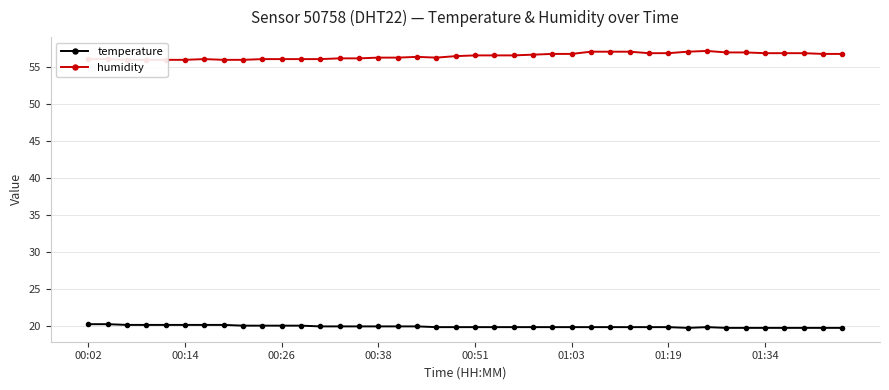

What is the sum of all temperature values?

799.2